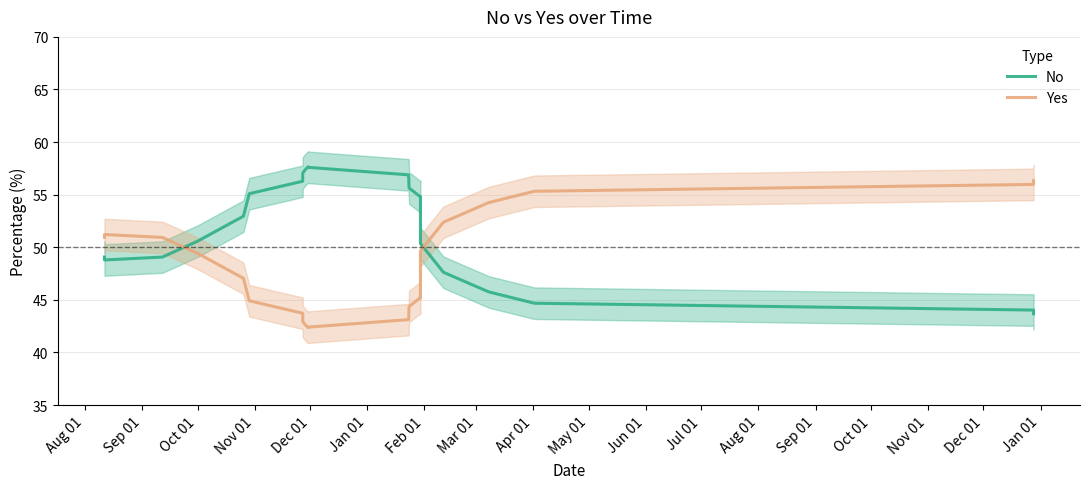

After their last crossing, which series has the higher values: No or Yes?

Yes